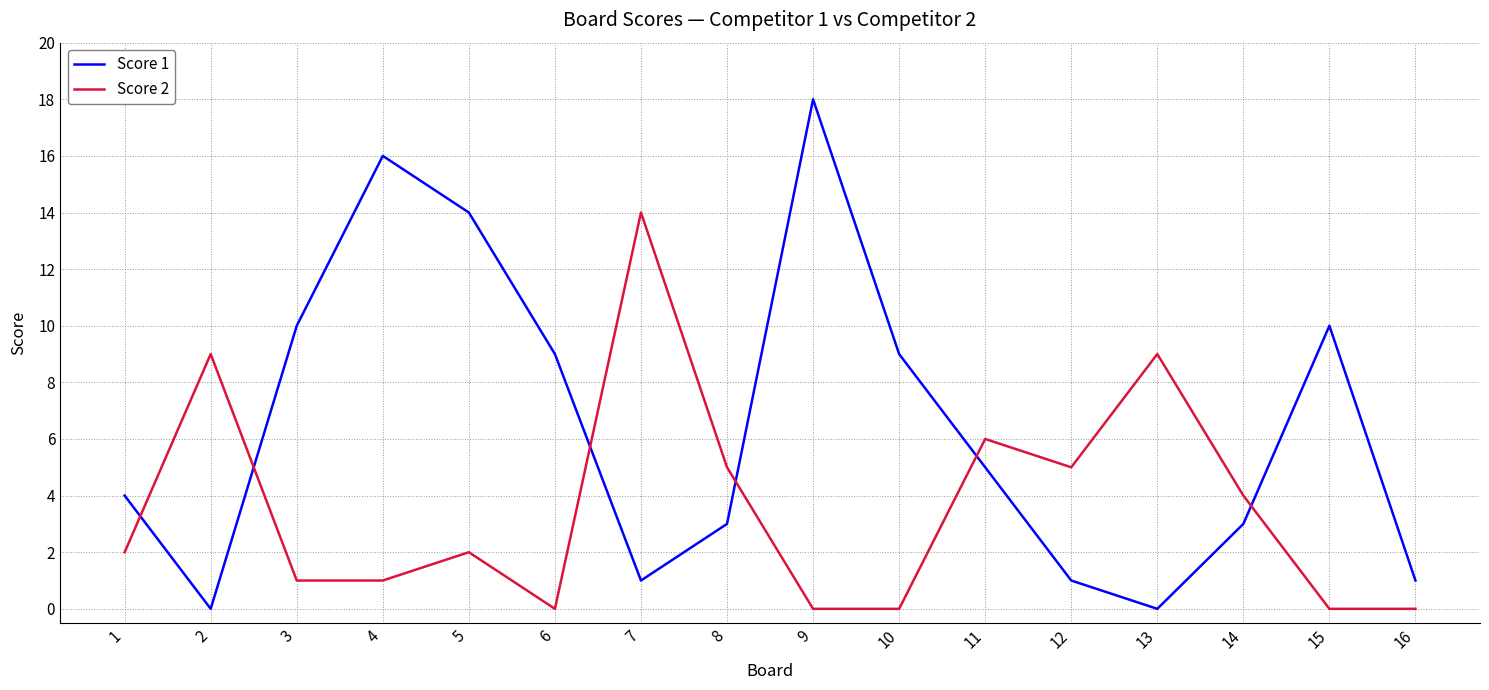

True or false: Score 1 has more than 1 points higher than both neighbors.

True